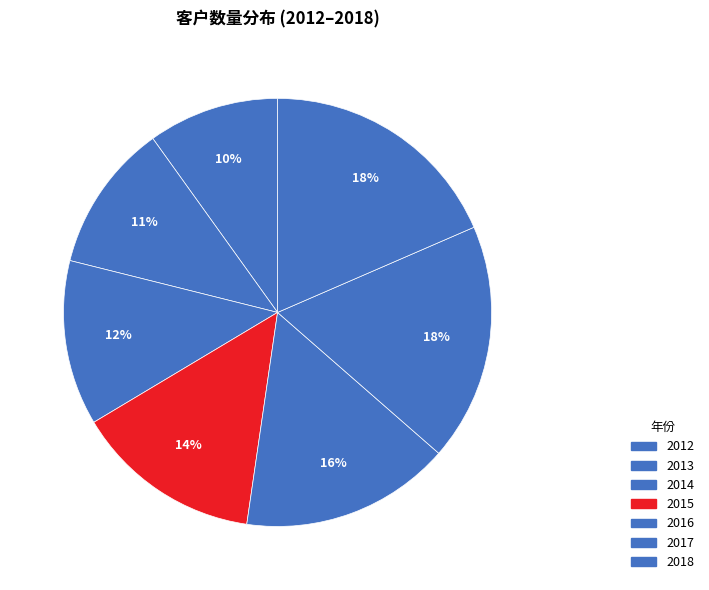

What is the total percentage of 2017 and 2013?

29.1%